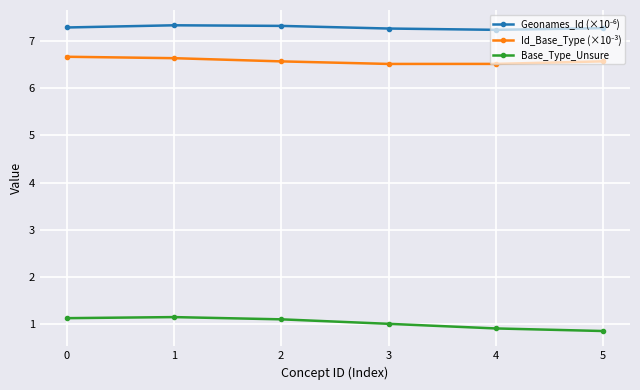

True or false: Base_Type_Unsure has a value of 0.9 at 5.

True